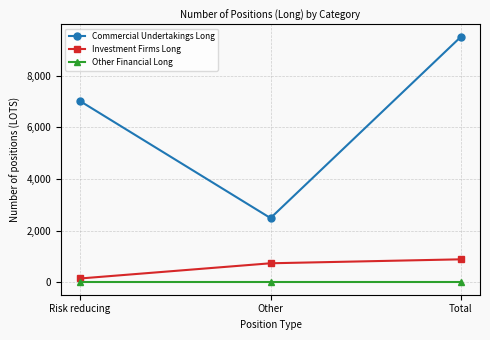

What is the spread (max minus min) of values at Other?

2489